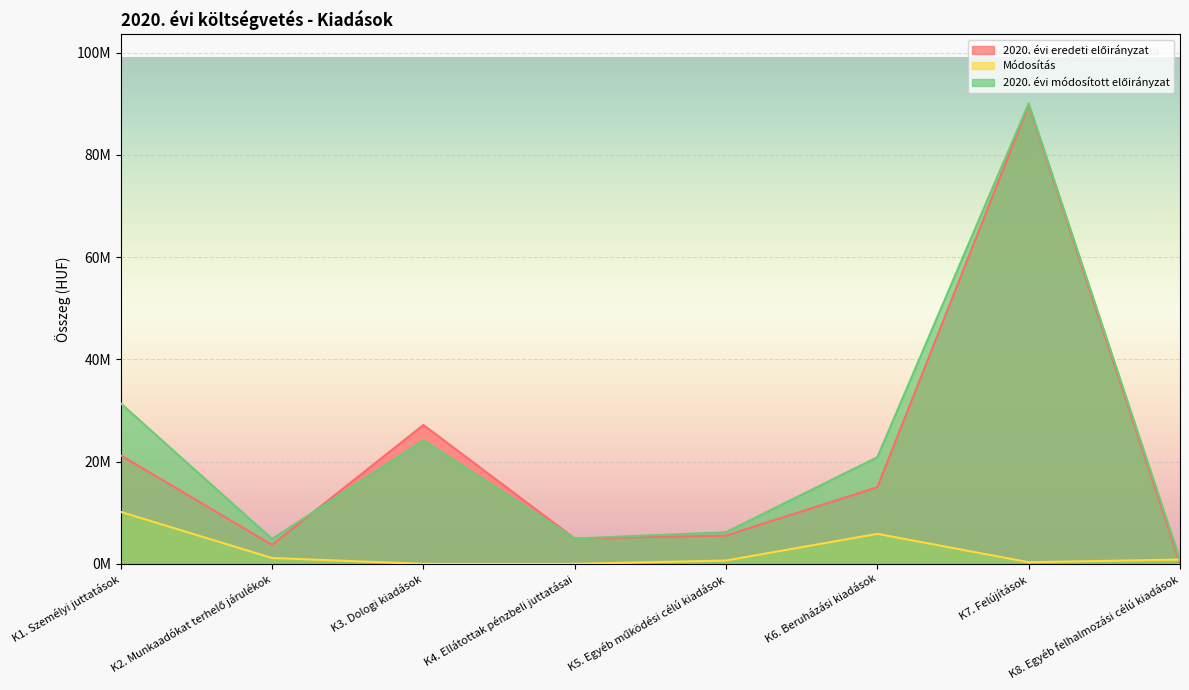

How many interior local valleys does the 2020. évi eredeti előirányzat series have?

2